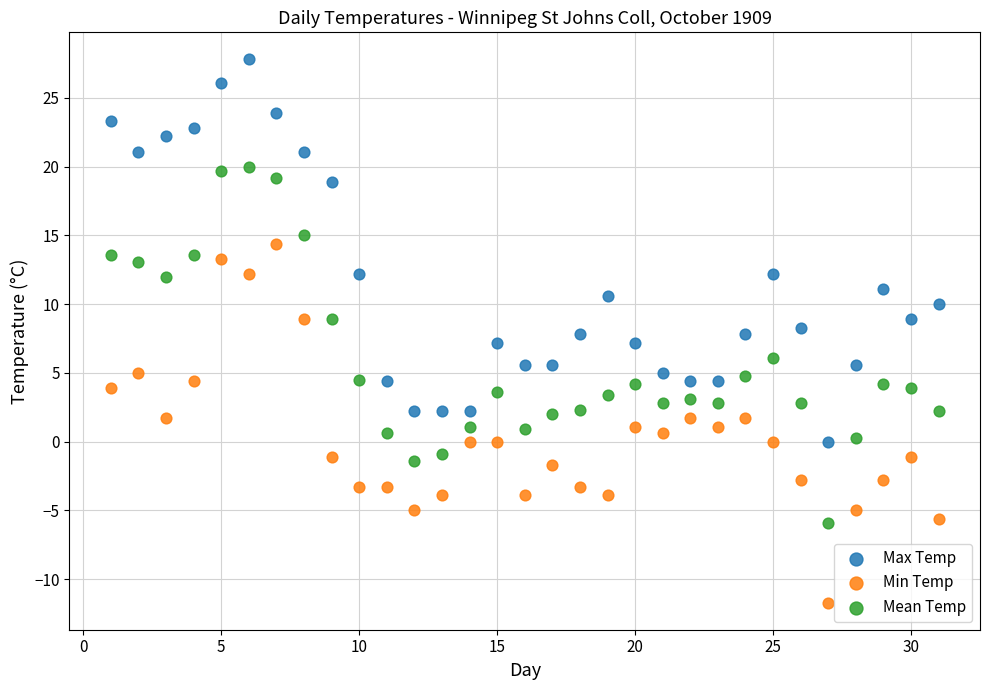

Which series contains the lowest Y value?

Min Temp